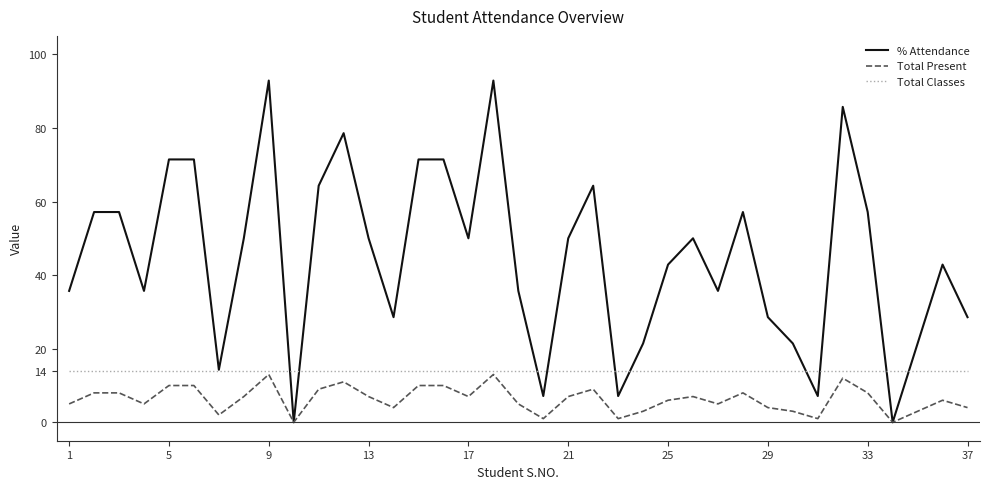

What is the average value of the Total Present series?

6.3